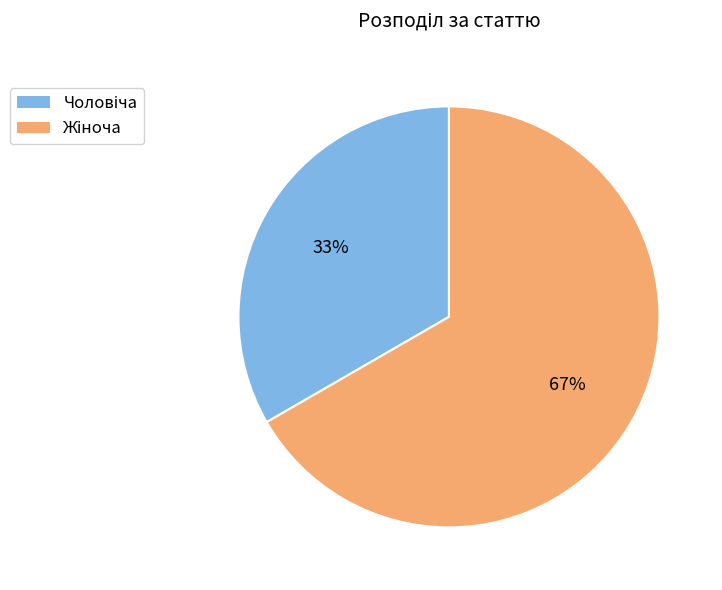

Does any single category account for the majority?

Yes